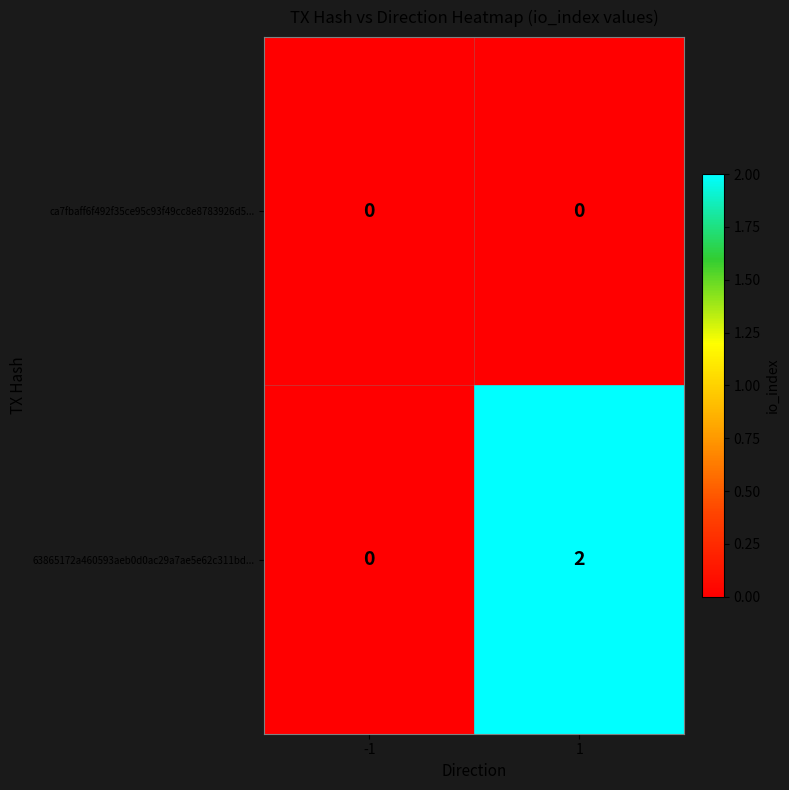

Which series changed the most between -1 and 1?

63865172a460593aeb0d0ac29a7ae5e62c311bd...